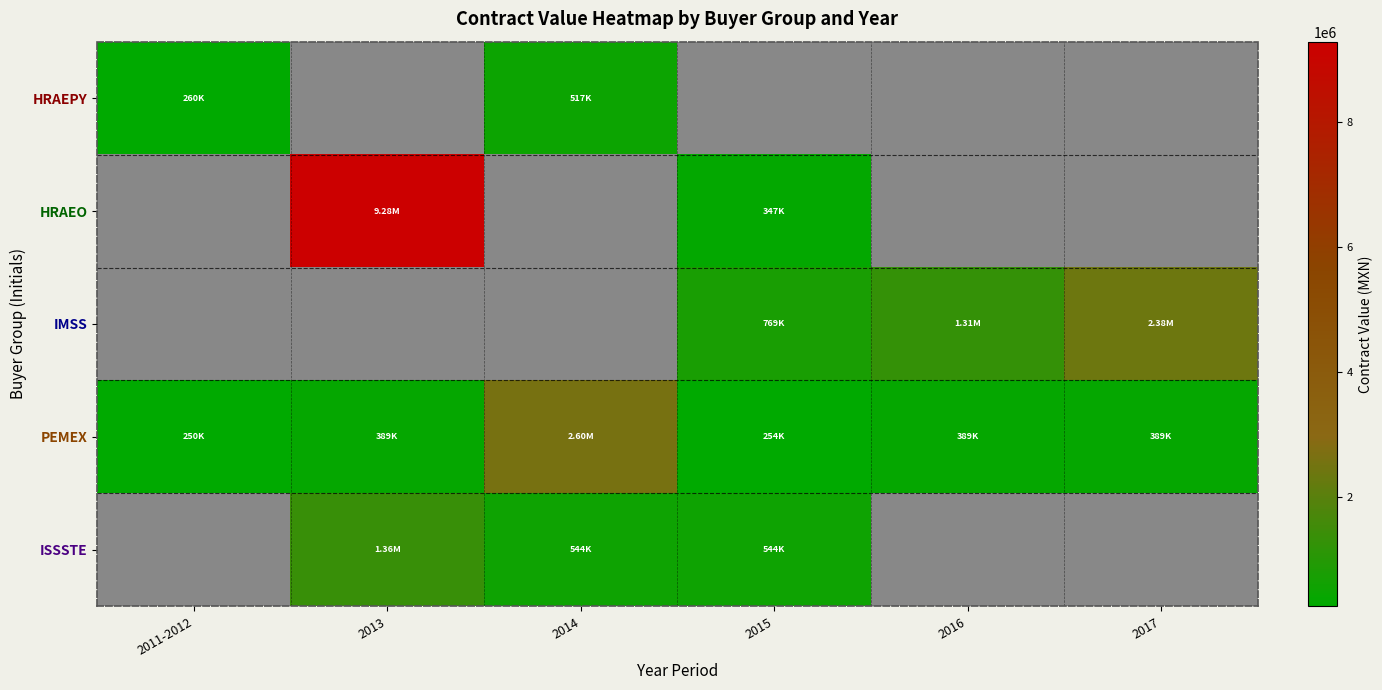

The value of PEMEX at 2011-2012 is 250000.0. True or false?

True